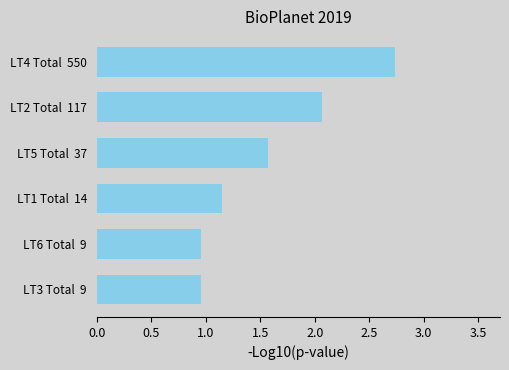

Are the bars horizontal?

Yes